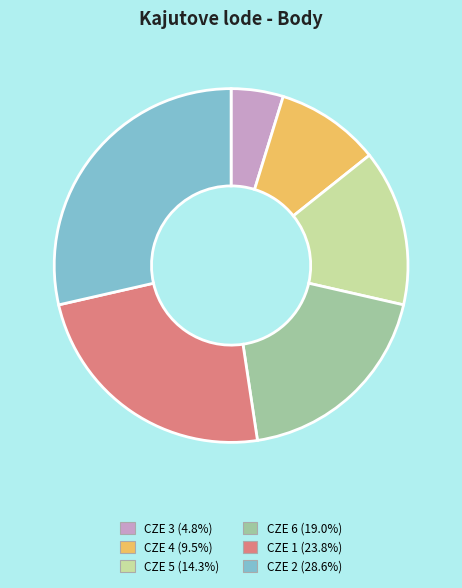

Is the sum of CZE 3 and CZE 2 greater than half?

No